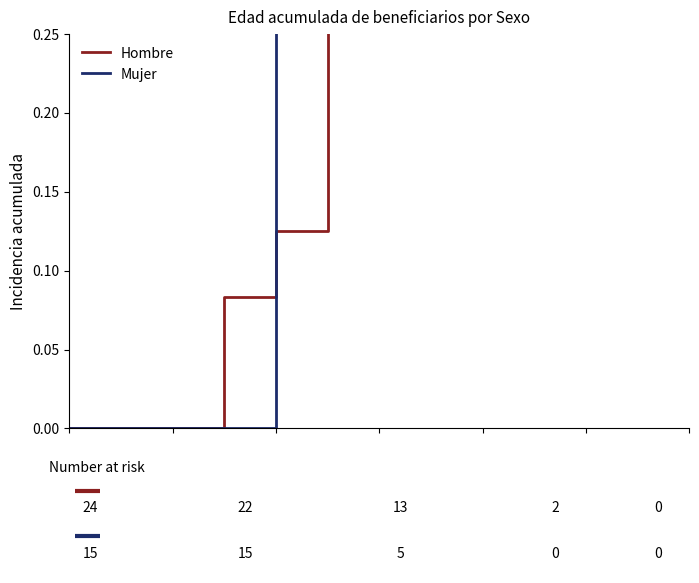

At which category is the sum across all series the highest?

9